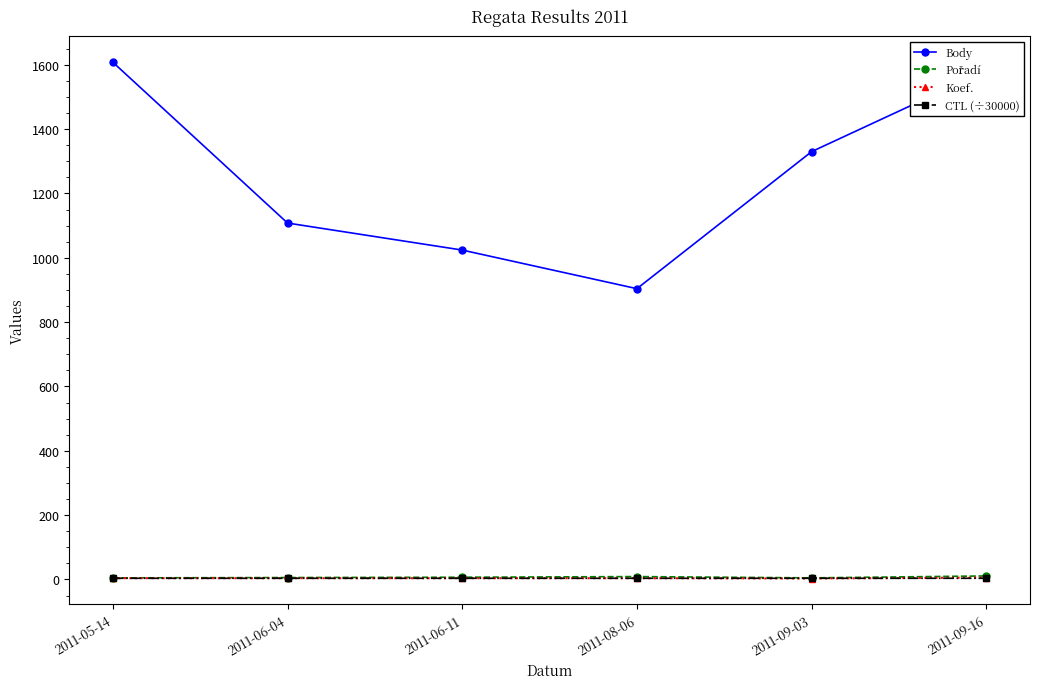

What is the sum of the Body values at 2011-06-04 and 2011-06-11?

2132.0